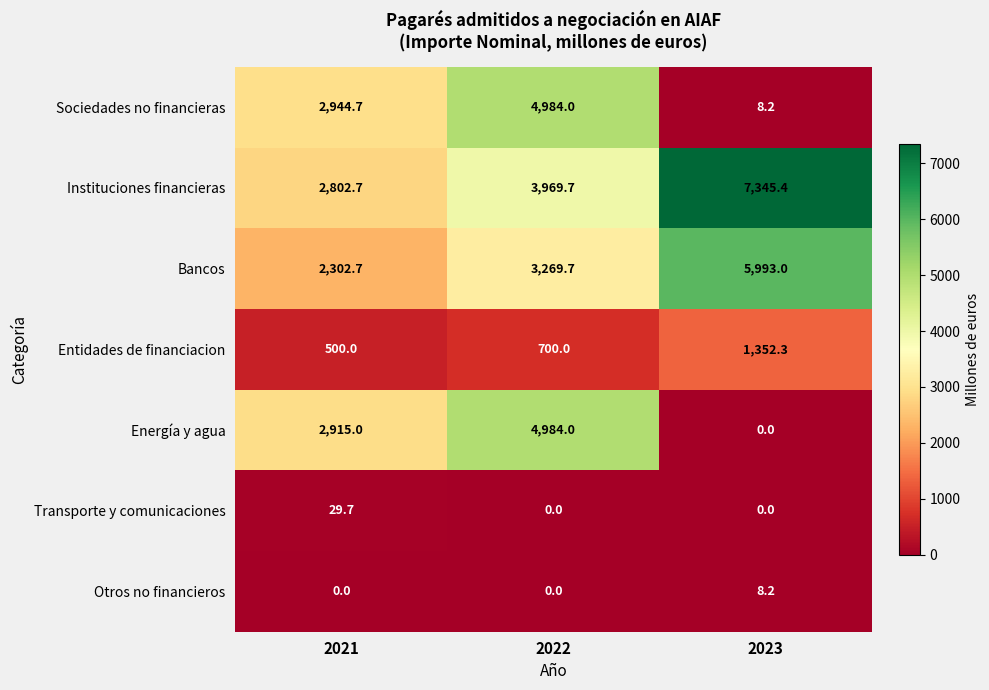

At which category is the sum across all series the highest?

2022